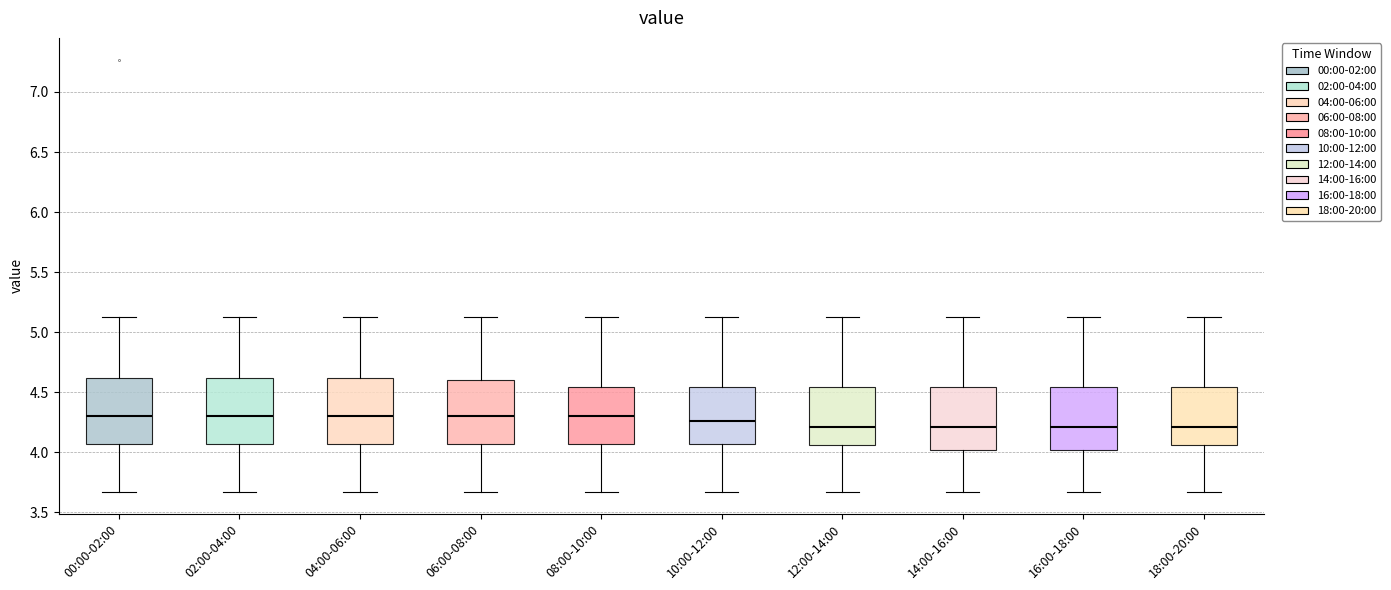

Reading left to right, read every box against the y-axis: the position of its median line, the range the box covers, and the ends of its whiskers. The values are not printed on the chart, so give them approximately, as read against the axis.

00:00-02:00: median 4.30, box 4.05 to 4.60, whiskers 3.65 to 5.15
02:00-04:00: median 4.30, box 4.05 to 4.60, whiskers 3.65 to 5.15
04:00-06:00: median 4.30, box 4.05 to 4.60, whiskers 3.65 to 5.15
06:00-08:00: median 4.30, box 4.05 to 4.60, whiskers 3.65 to 5.15
08:00-10:00: median 4.30, box 4.05 to 4.55, whiskers 3.65 to 5.15
10:00-12:00: median 4.25, box 4.05 to 4.55, whiskers 3.65 to 5.15
12:00-14:00: median 4.20, box 4.05 to 4.55, whiskers 3.65 to 5.15
14:00-16:00: median 4.20, box 4.00 to 4.55, whiskers 3.65 to 5.15
16:00-18:00: median 4.20, box 4.00 to 4.55, whiskers 3.65 to 5.15
18:00-20:00: median 4.20, box 4.05 to 4.55, whiskers 3.65 to 5.15